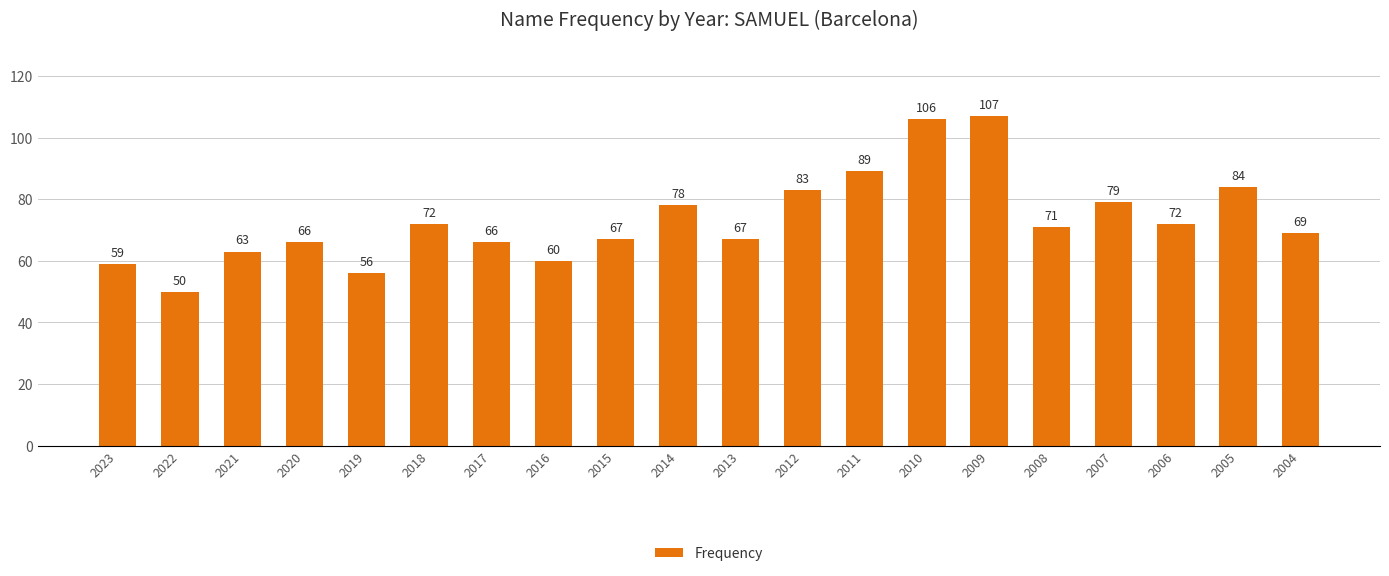

How many bars are there in total?

20